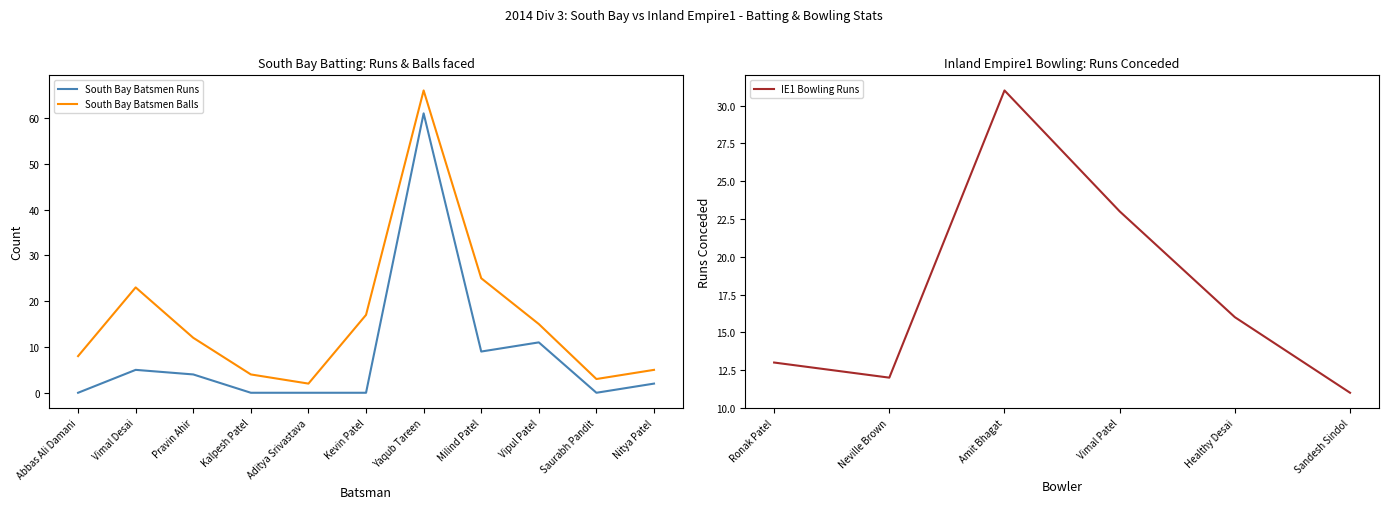

At how many categories does at least one series exceed 28?

1